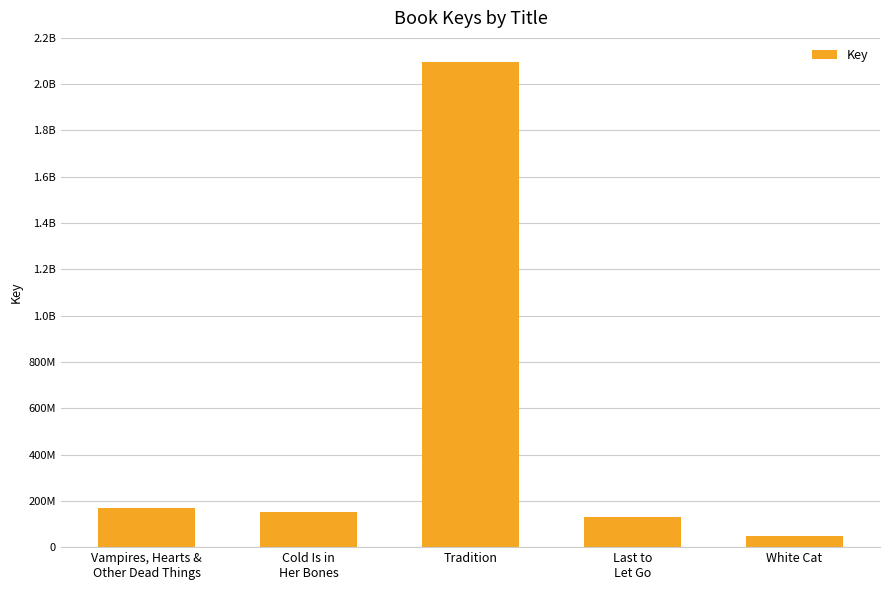

How many distinct data groups are displayed?

1